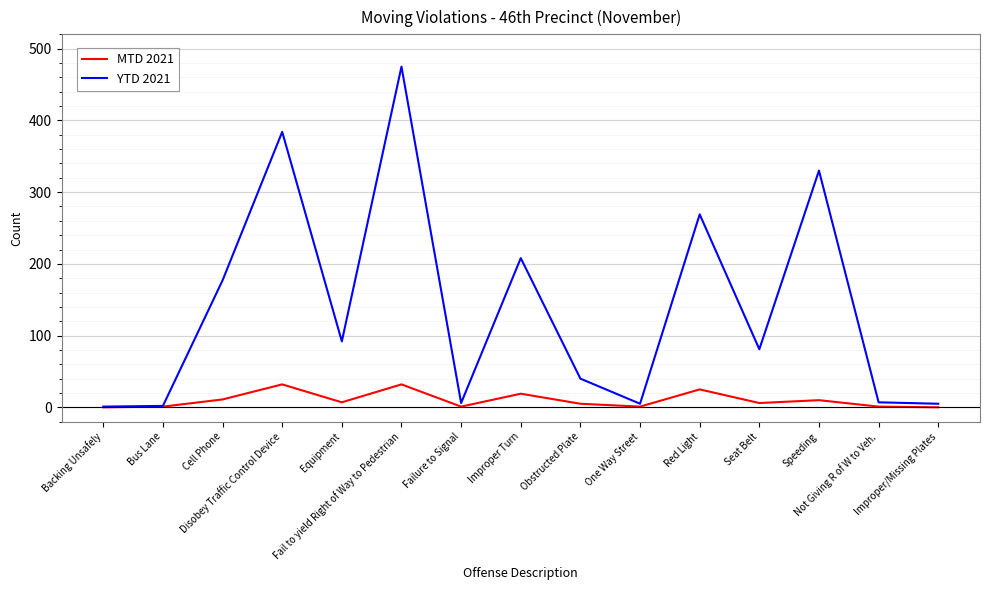

Rank the series at Red Light from lowest to highest value.

MTD 2021, YTD 2021